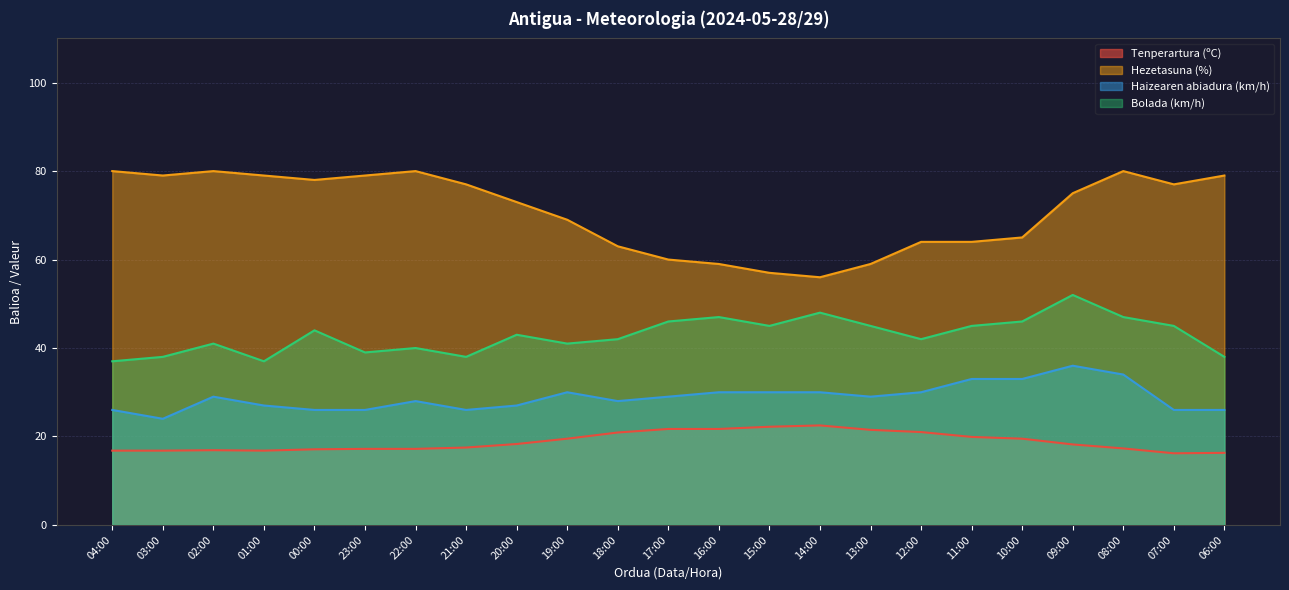

Which series has the largest range (max minus min)?

Hezetasuna (%)